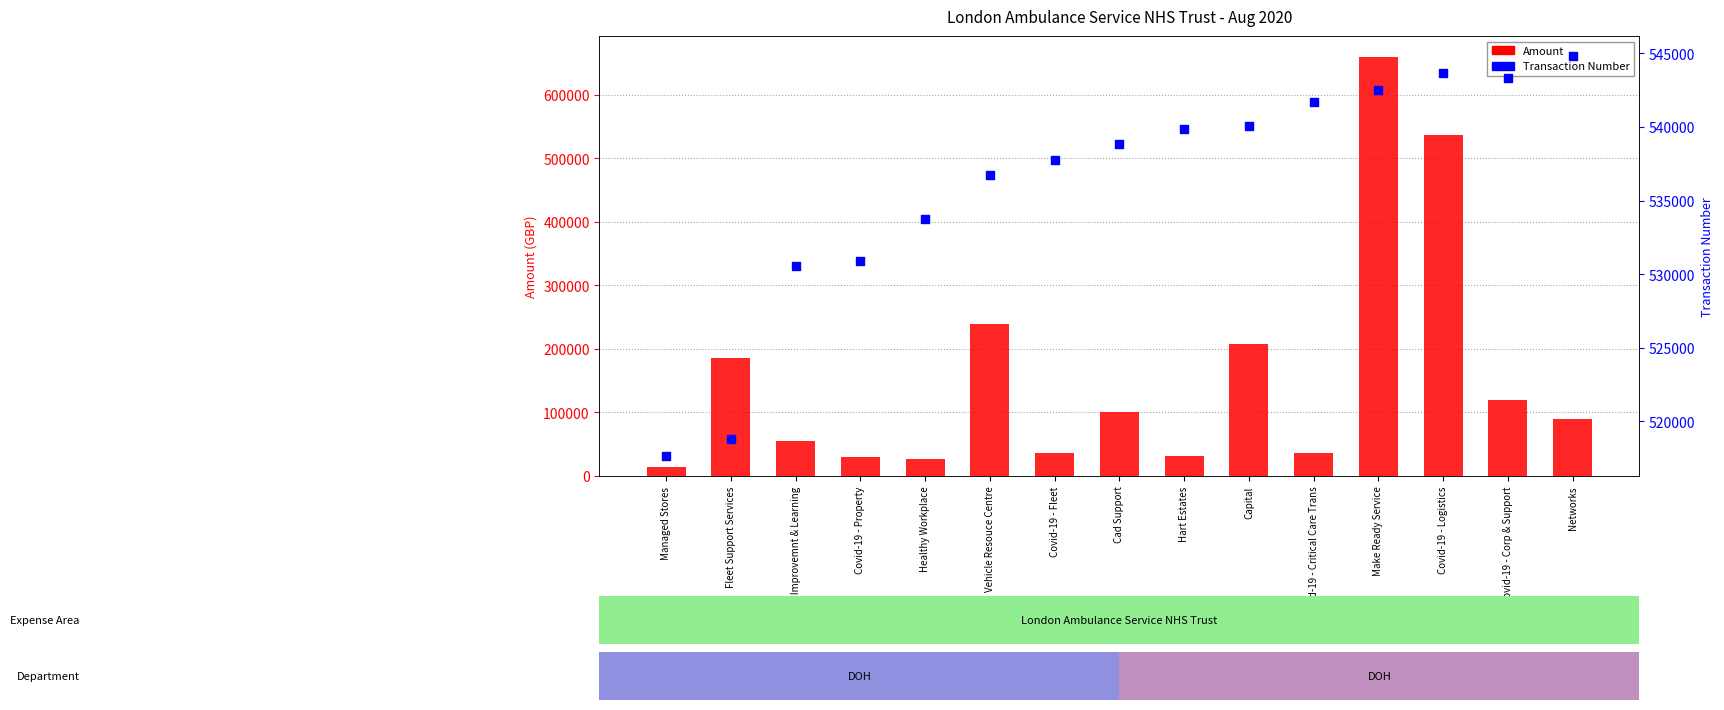

Is the value of Amount at Cad Support greater than the value of Transaction Number at Covid-19 - Property?

No